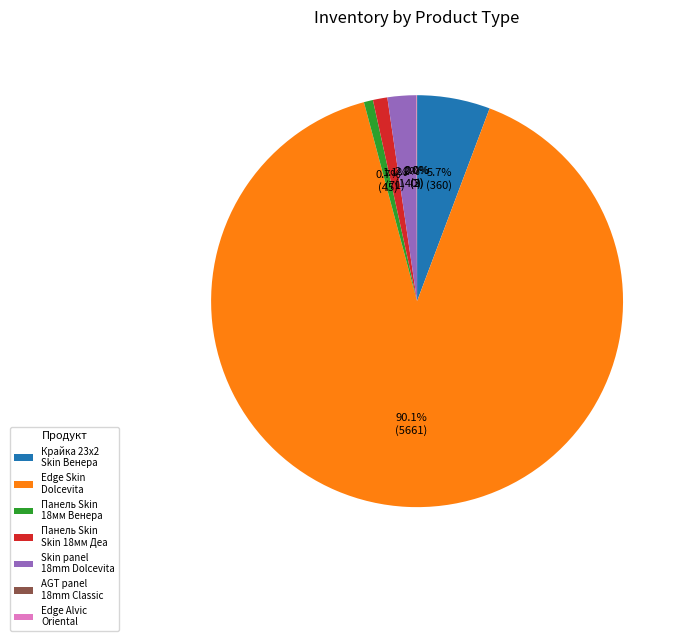

What is the largest slice in the pie chart?

Edge Skin Dolcevita